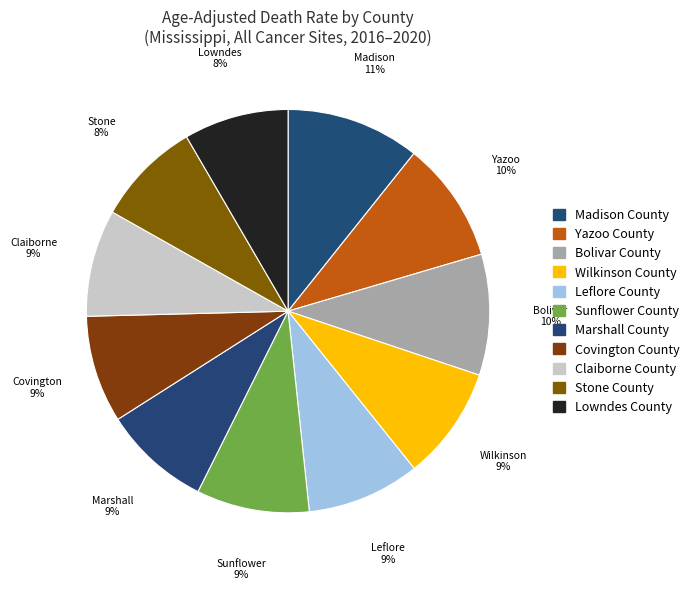

How many segments does this pie chart have?

11